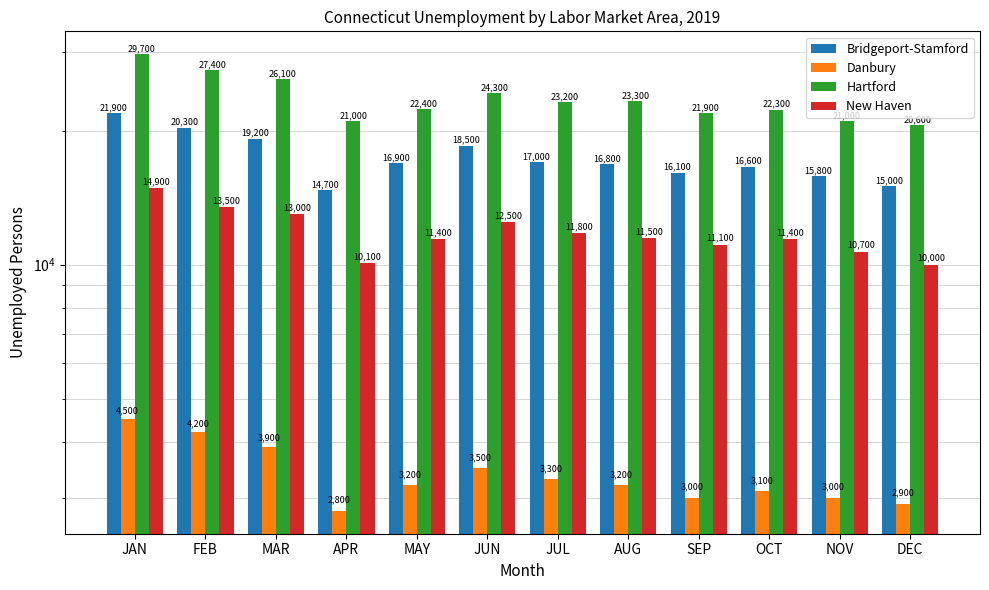

At which category is the sum across all series the highest?

JAN